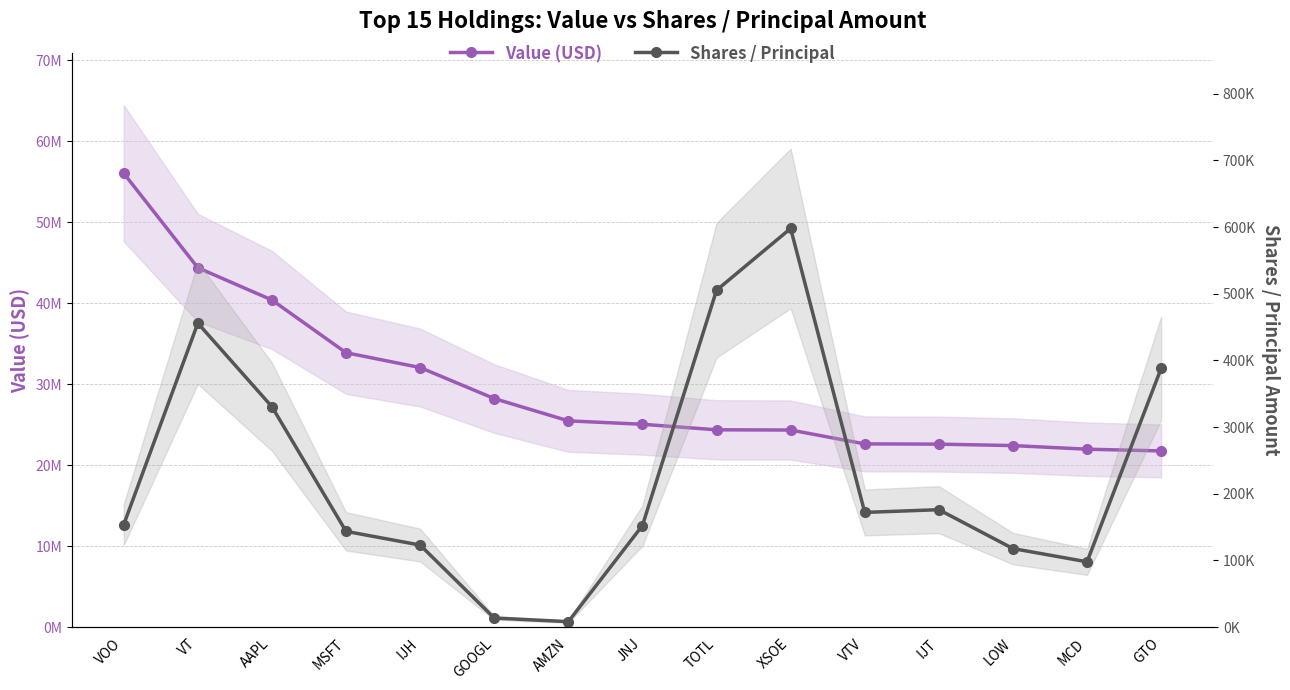

What is the smallest value displayed?

8230